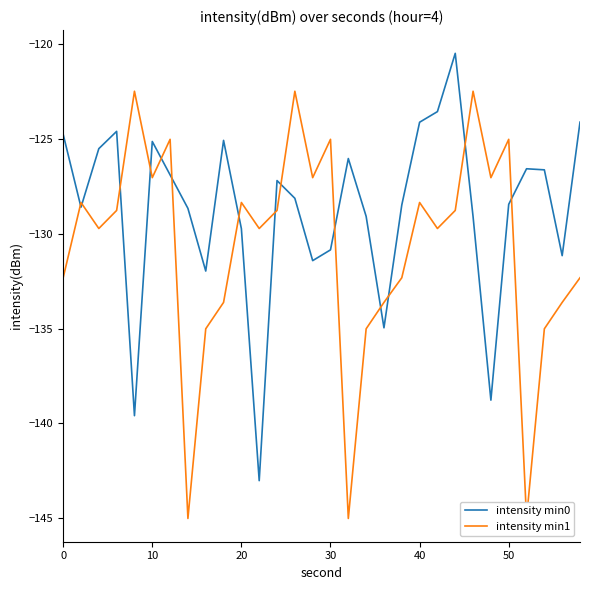

List the series in order of their peak value, highest first.

intensity min0, intensity min1